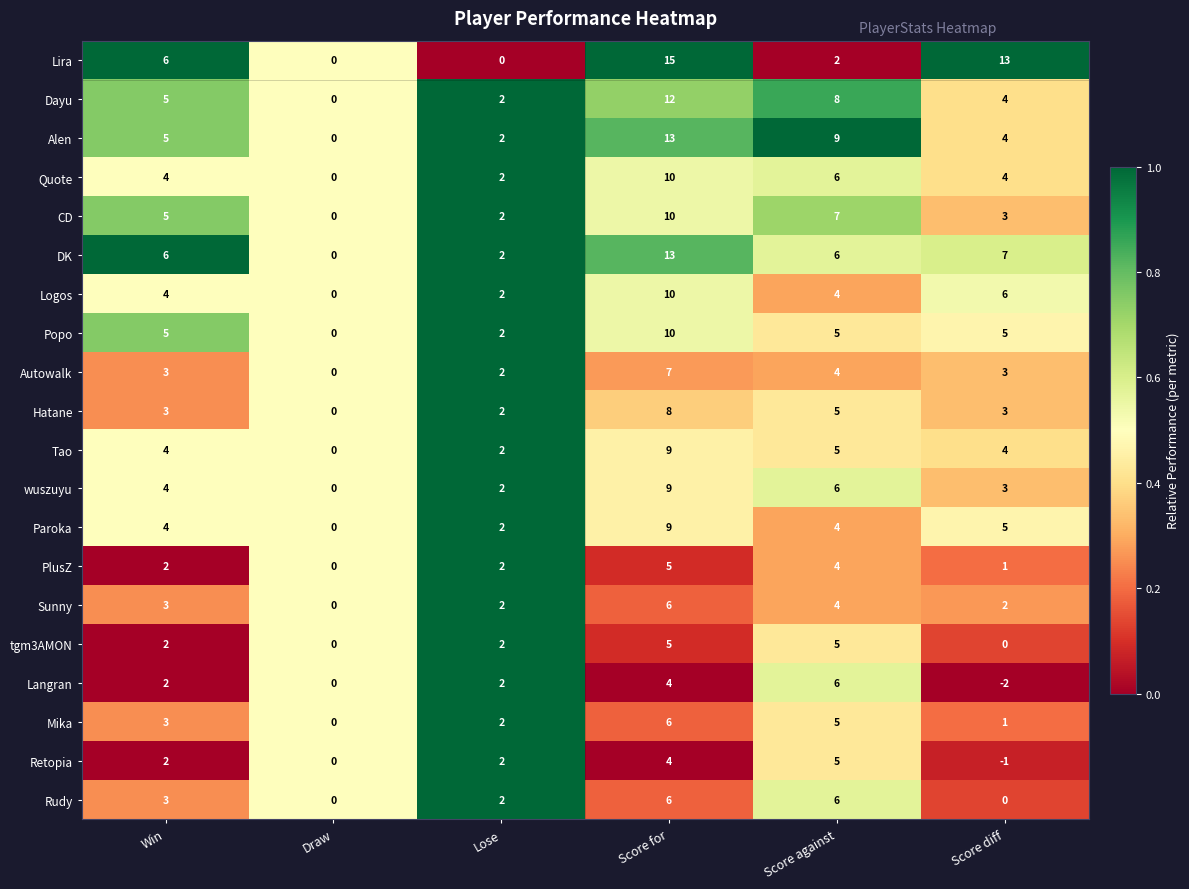

At which category is the sum across all series the highest?

Score for